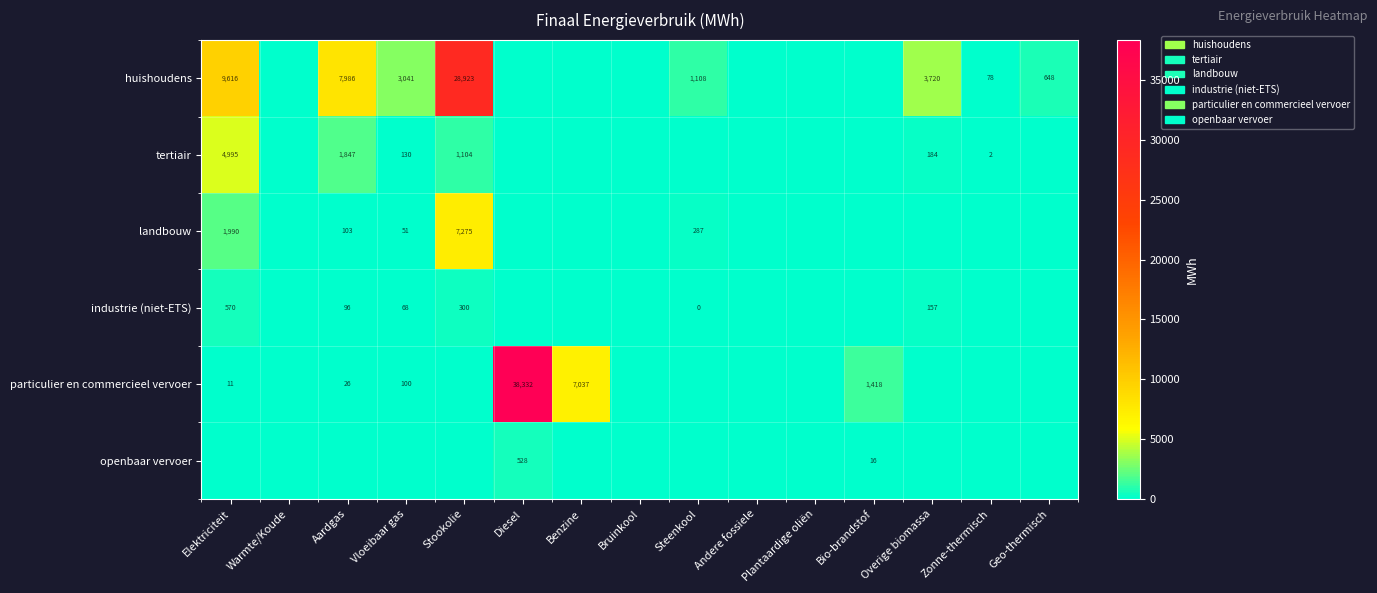

The industrie (niet-ETS) series shows 777 at Elektriciteit. True or false?

False